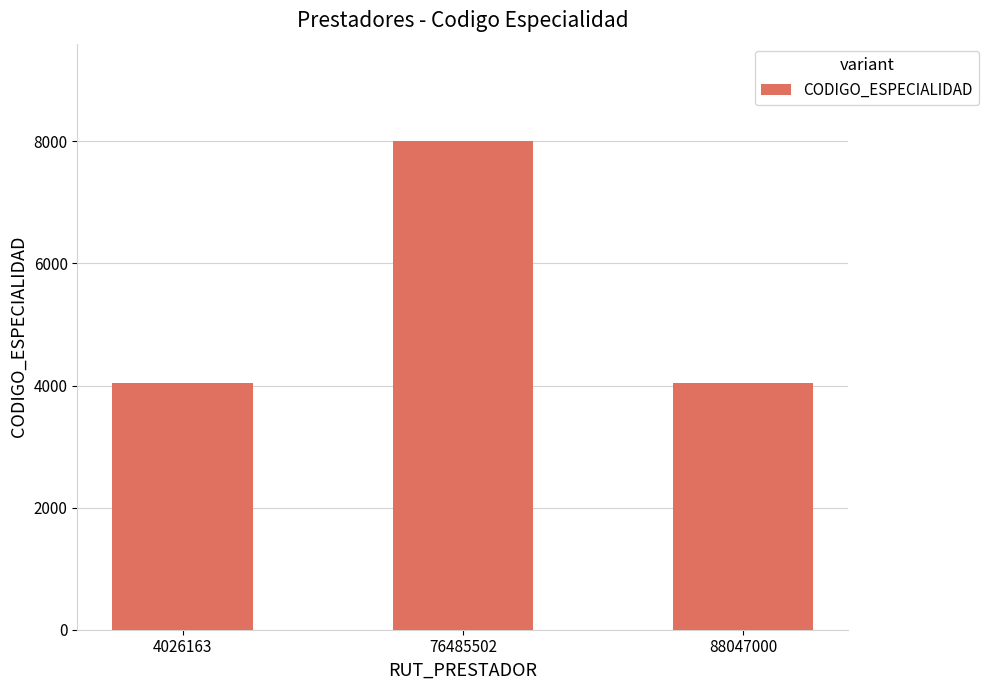

What is the value of the 2nd bar from the left?

8000